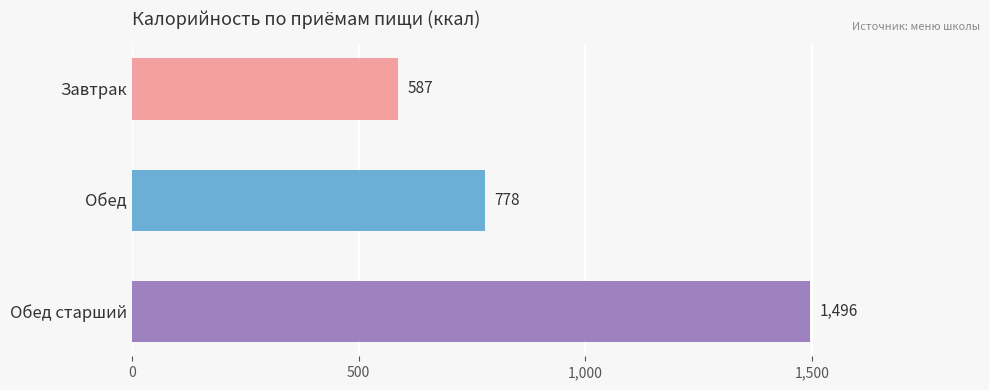

Reading top to bottom, what are all the values shown in this chart?

587	778	1496